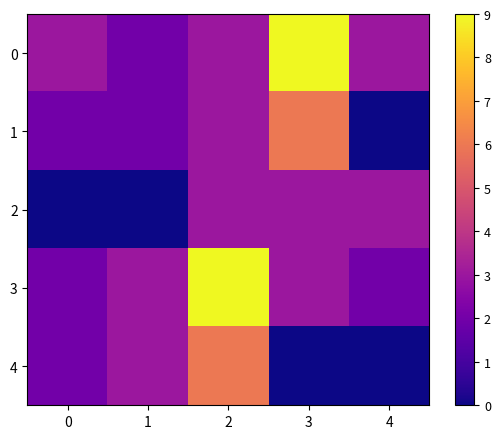

List the series in order of their peak value, highest first.

0, 3, 1, 4, 2